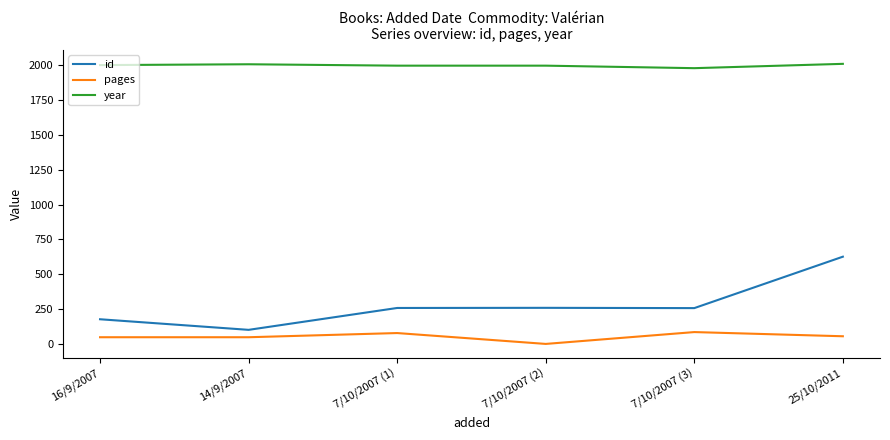

True or false: pages and year cross at least once.

False